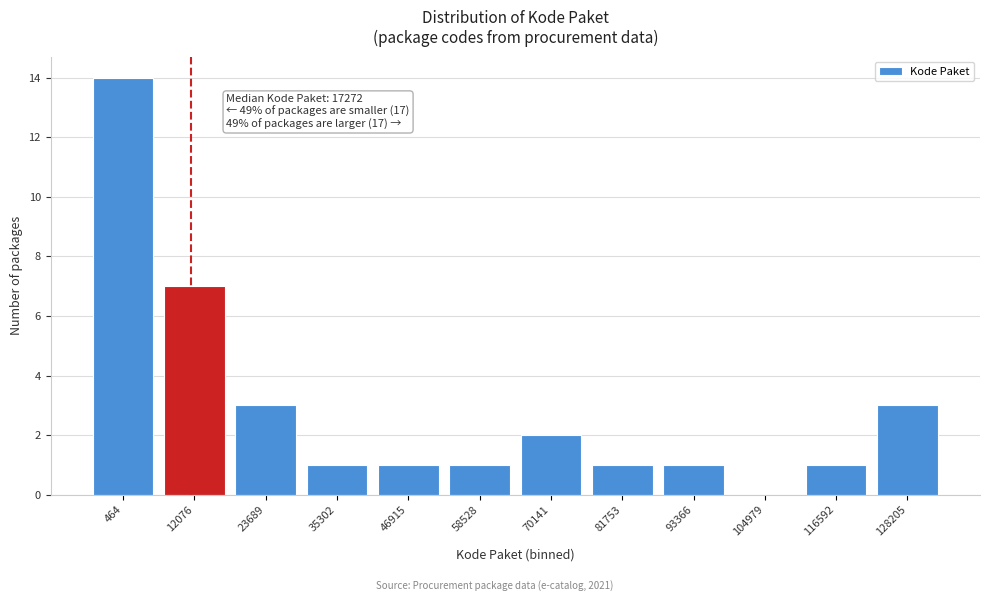

Reading left to right, extract all data points from this chart.

464=14	12076=7	23689=3	35302=1	46915=1	58528=1	70141=2	81753=1	93366=1	104979=0	116592=1	128205=3